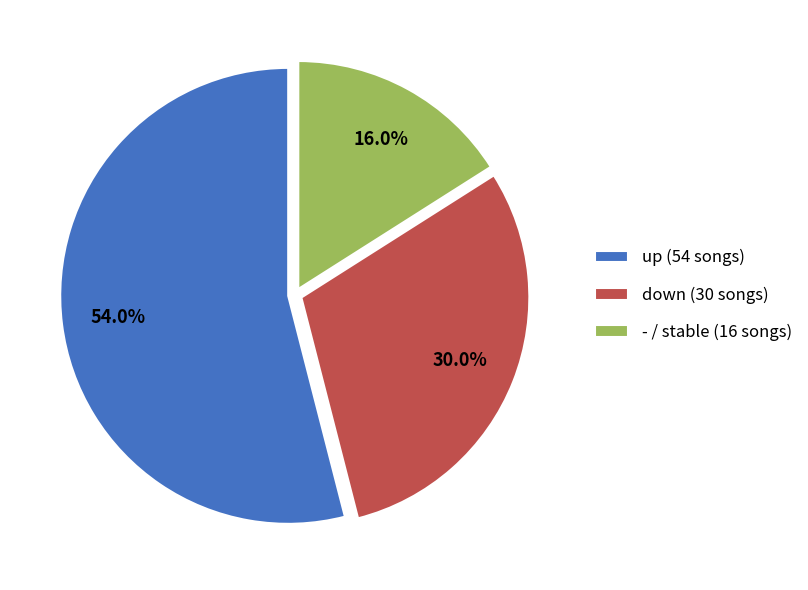

Which category has the biggest portion of the pie?

up